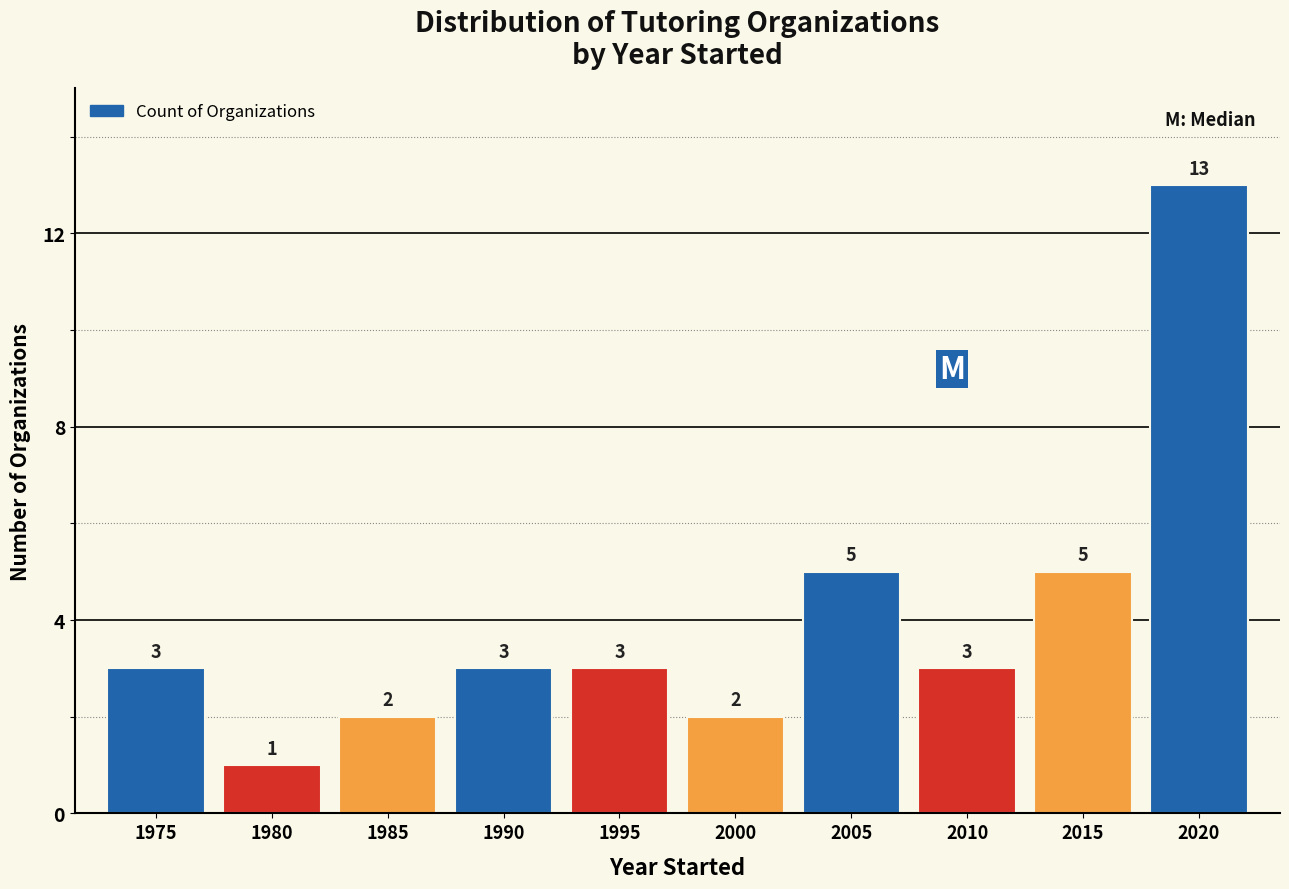

Reading left to right, list all the values displayed in this chart.

3	1	2	3	3	2	5	3	5	13